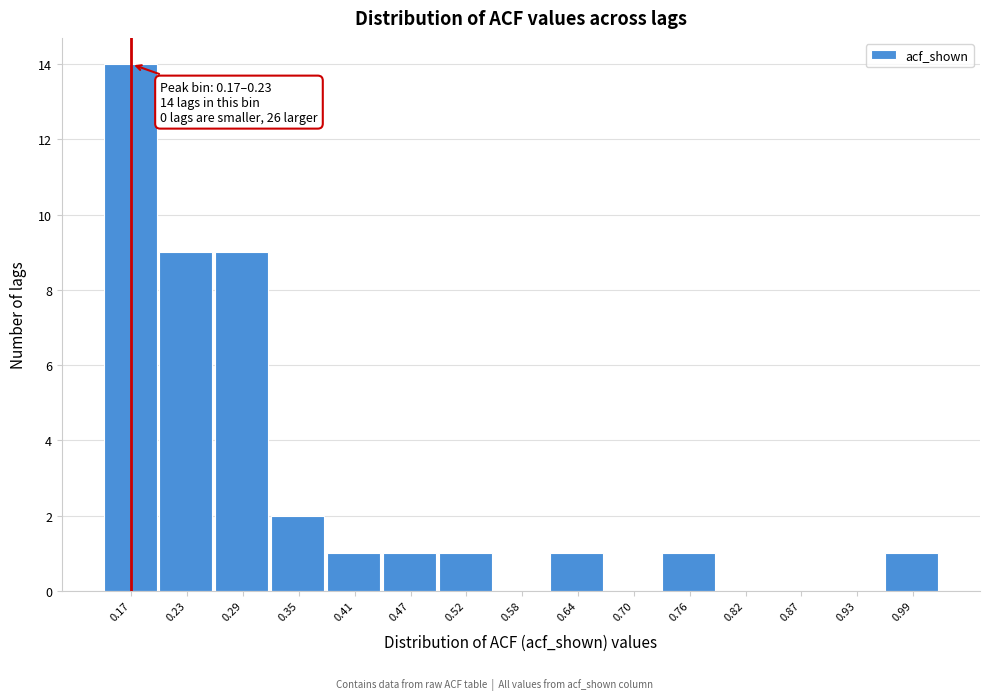

Reading left to right, what are all the values shown in this chart?

0.17=14	0.23=9	0.29=9	0.35=2	0.41=1	0.47=1	0.52=1	0.58=0	0.64=1	0.70=0	0.76=1	0.82=0	0.87=0	0.93=0	0.99=1